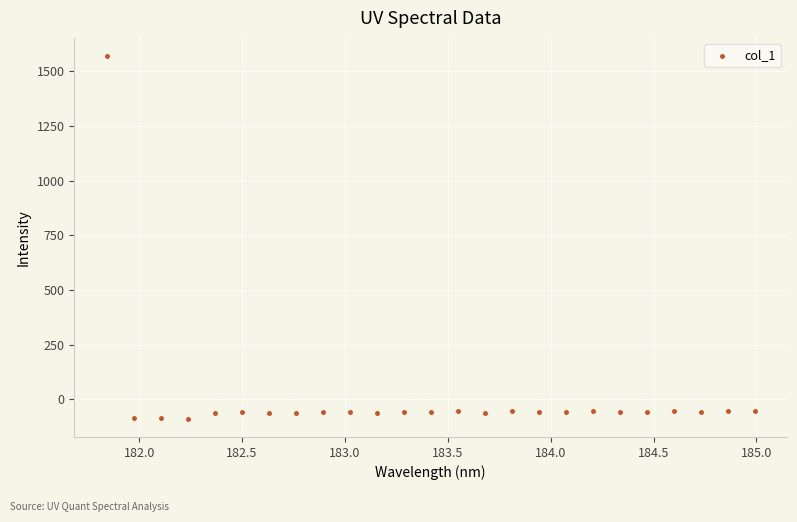

What is the range of X values (max minus min)?

3.1